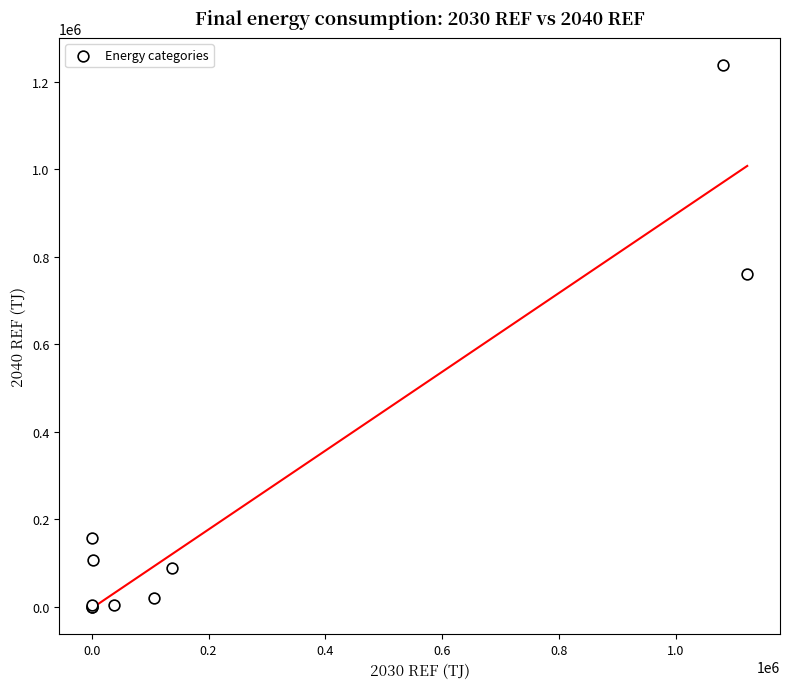

What Y value in the scatter plot is closest to 618964?

760210.8